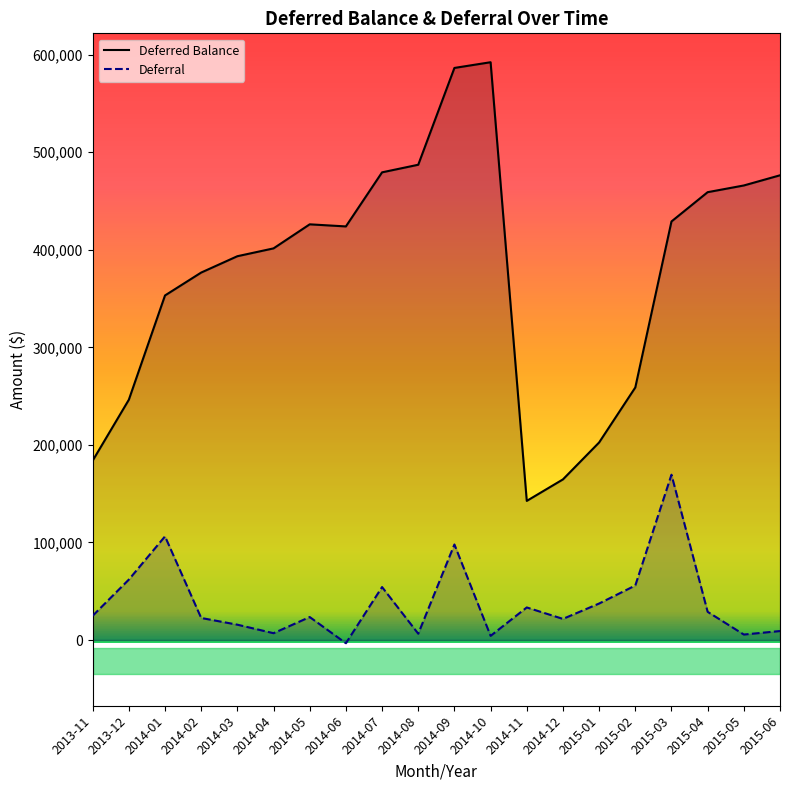

Which series has the largest total across all categories?

Deferred Balance